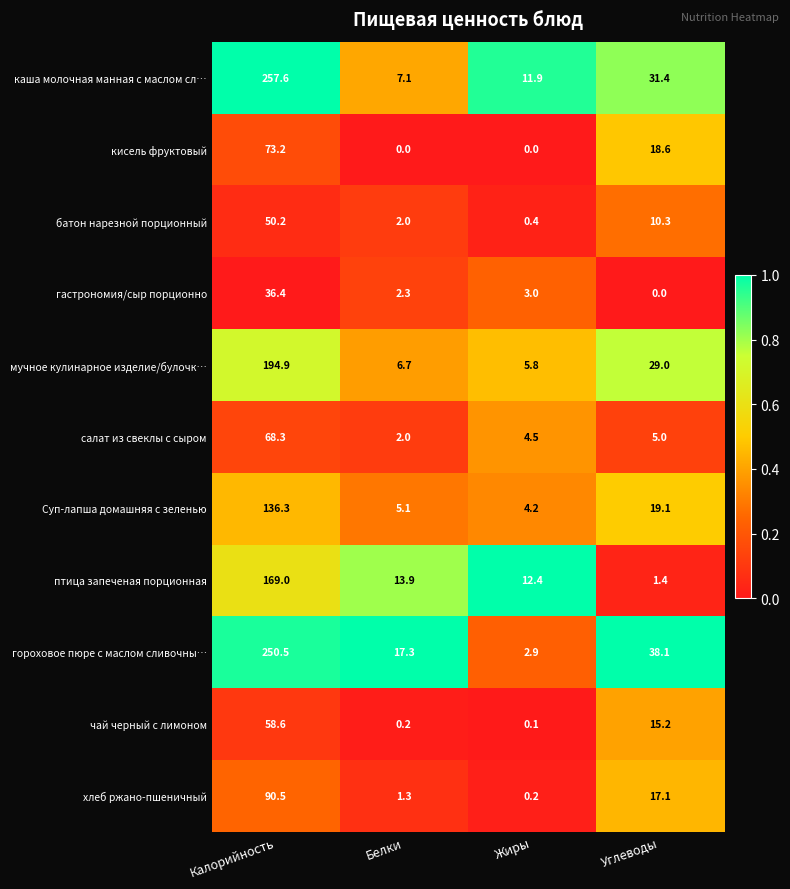

Read the Суп-лапша домашняя с зеленью value at Белки.

5.1